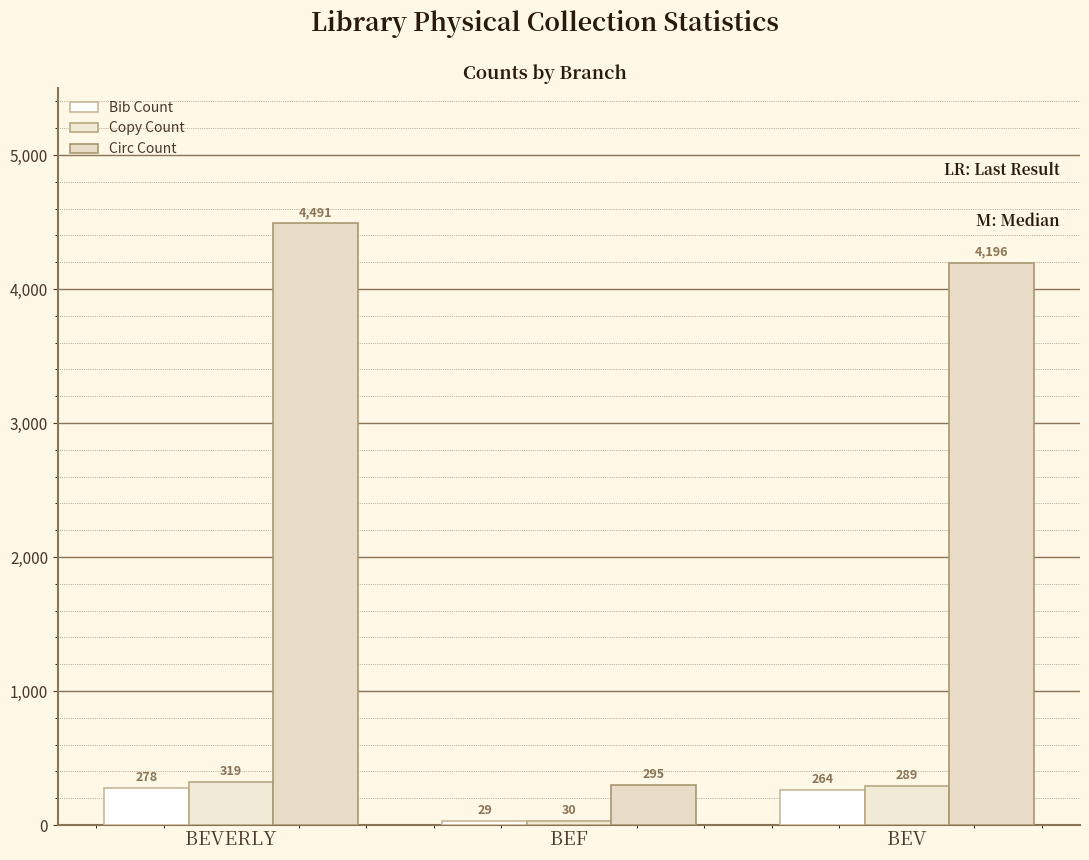

Does the chart contain stacked bars?

No